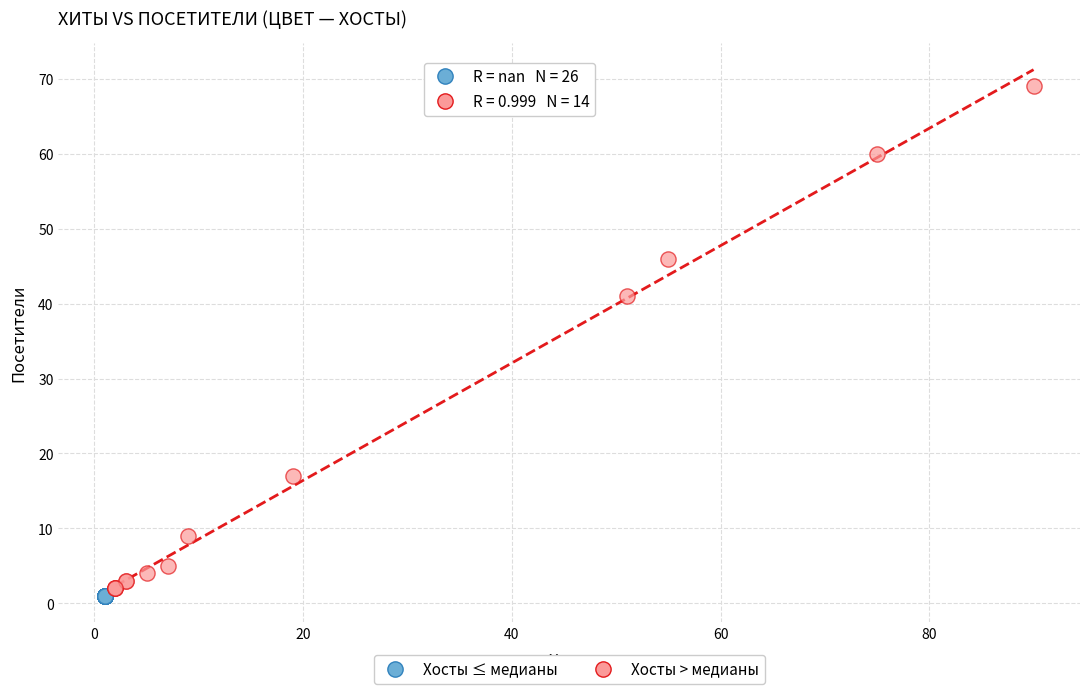

Which series contains the highest Y value?

Хосты > медианы